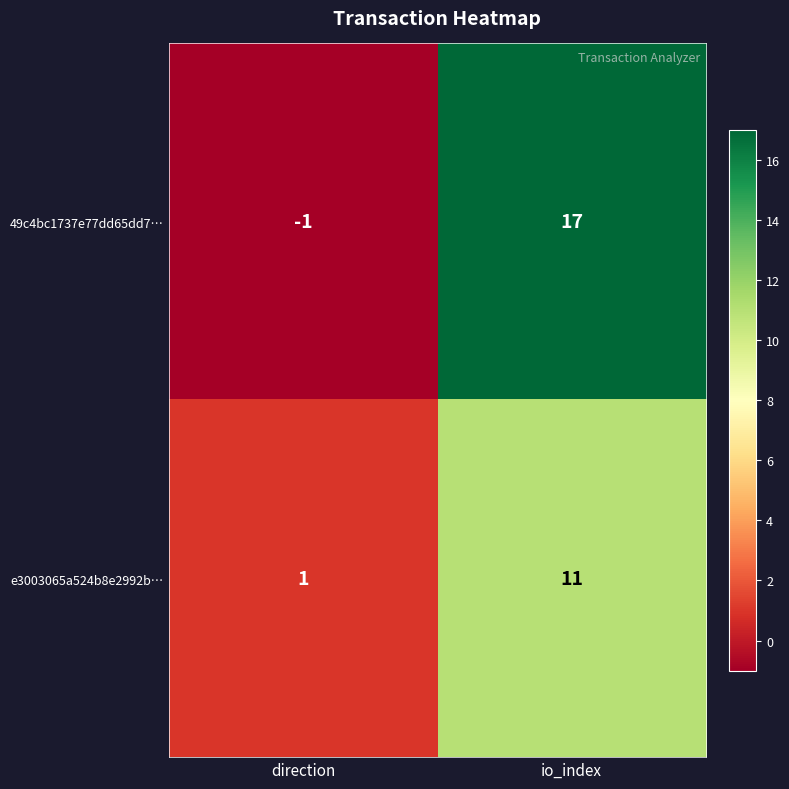

True or false: e3003065a524b8e2992b… has a value of 11 at io_index.

True